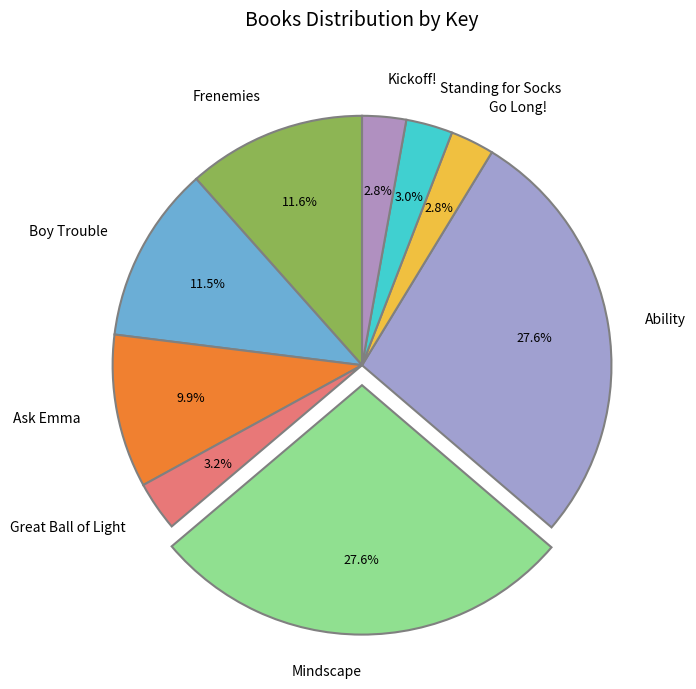

Approximately how many times larger is the value at Standing for Socks compared to Boy Trouble?

0.3